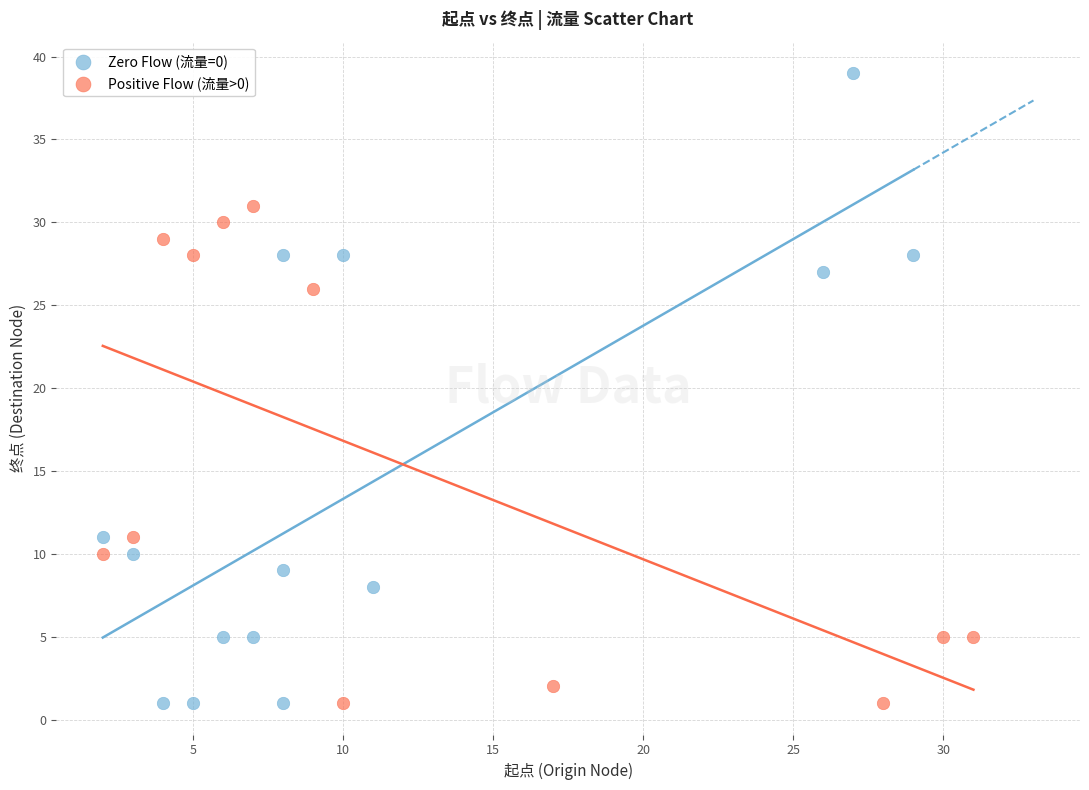

Which series reaches the maximum Y coordinate?

Zero Flow (流量=0)